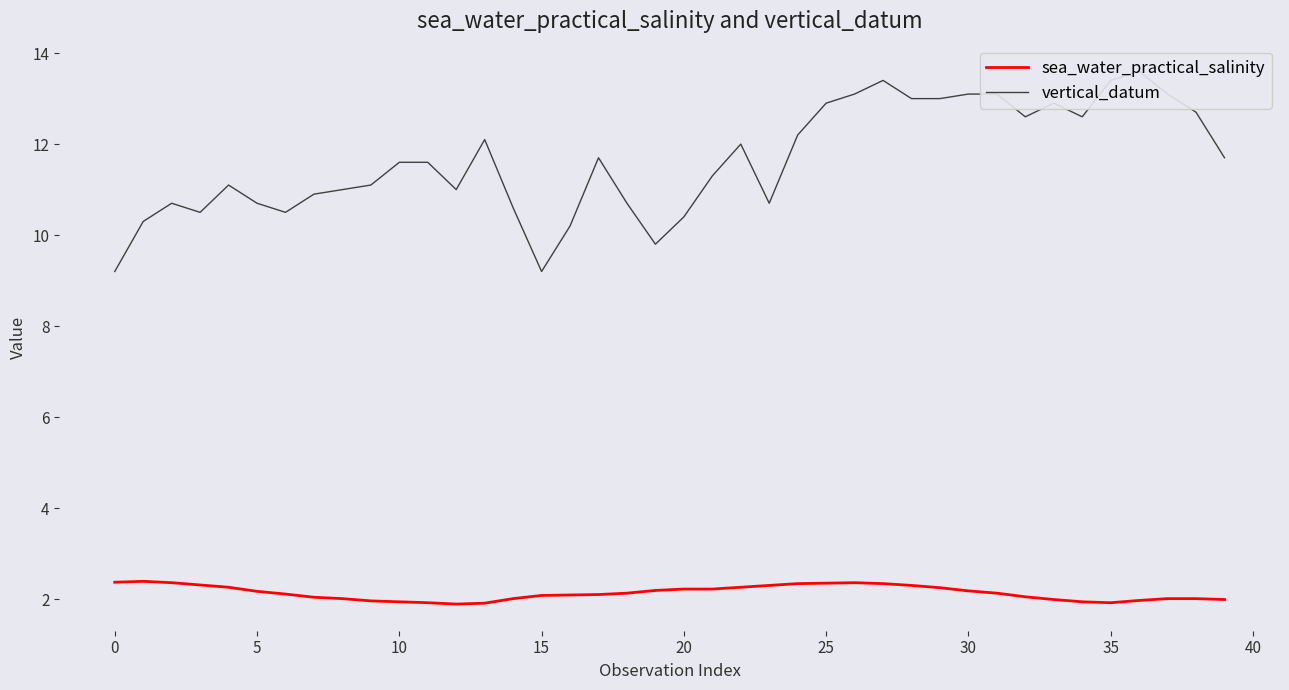

How many lines are shown in the chart?

2